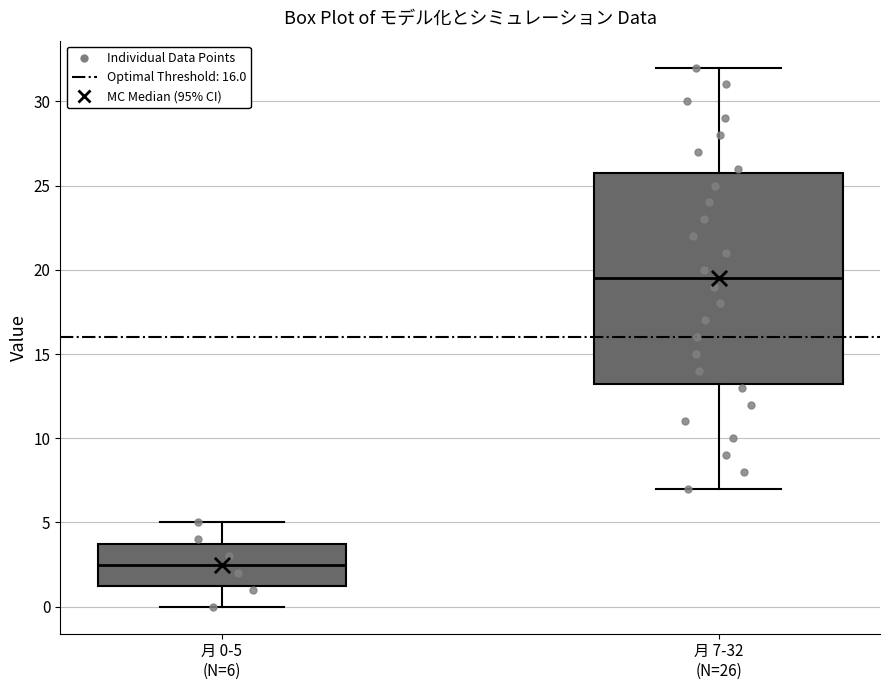

Reading left to right, transcribe this box plot: for each box, give where its median line is, the range the box spans, and where its two whiskers end, as read against the y-axis. The values are not printed on the chart, so give them approximately, as read against the axis.

月 0-5 (N=6): median 2.5, box 1.5 to 4.0, whiskers 0.0 to 5.0
月 7-32 (N=26): median 19.5, box 13.5 to 26.0, whiskers 7.0 to 32.0